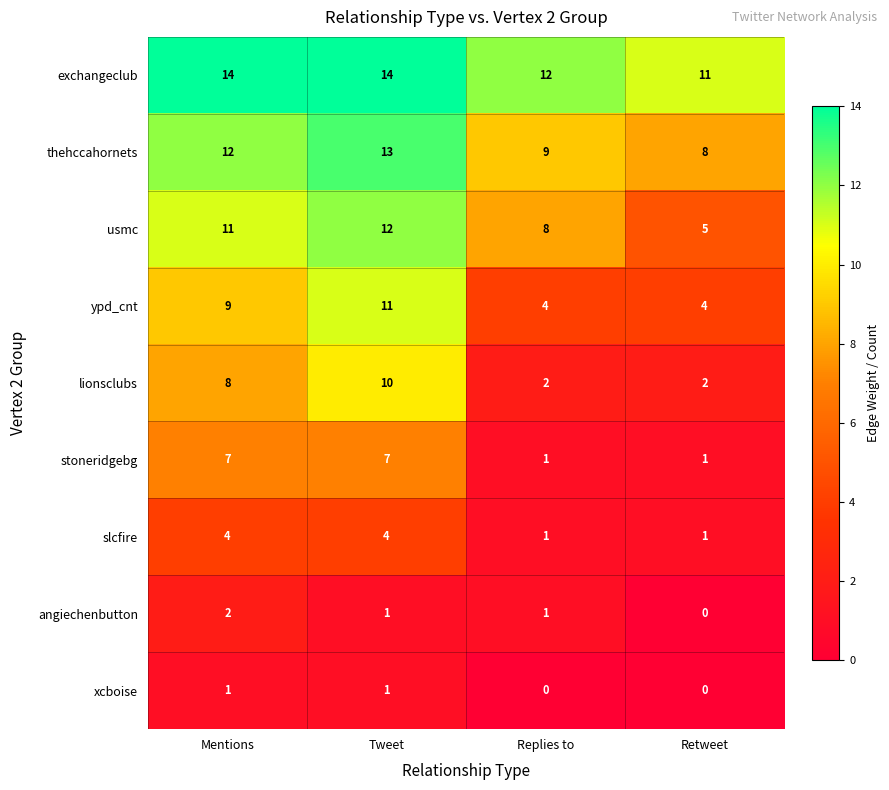

What value does the thehccahornets series have at Mentions?

12